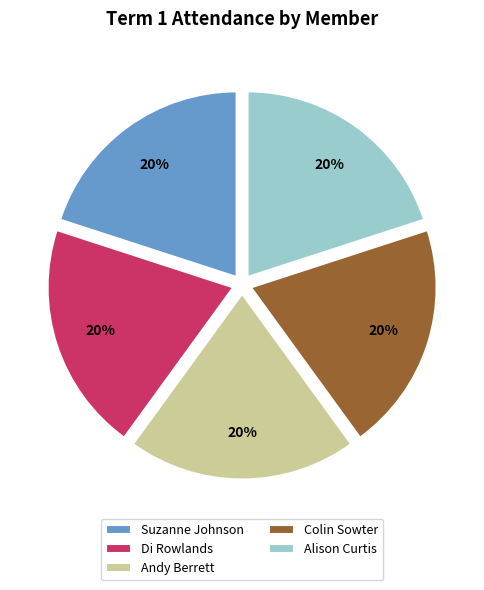

Combined, do Alison Curtis and Colin Sowter account for over 50%?

No